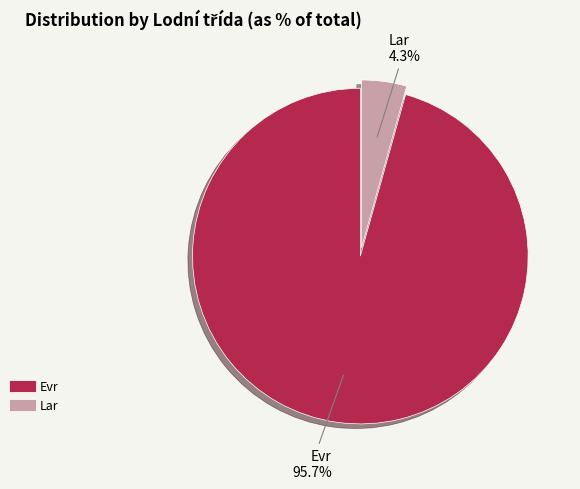

To the nearest percent, what portion does Evr represent?

96%